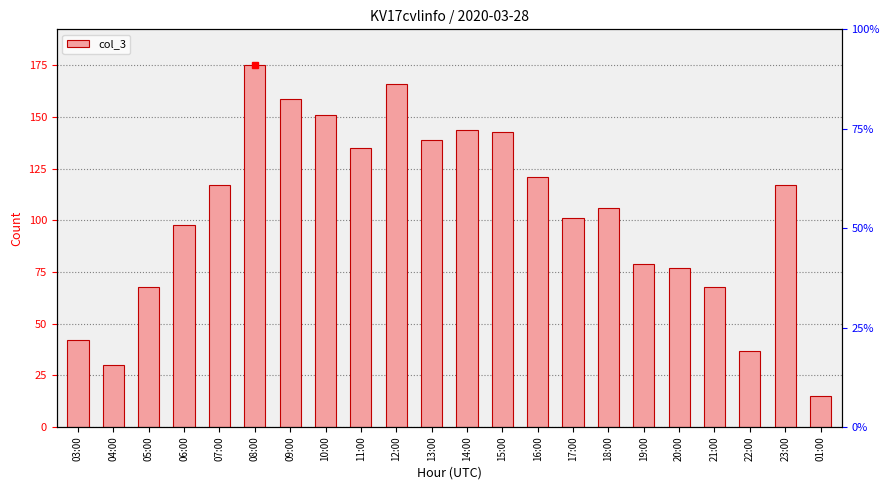

The value at 05:00 is 68. True or false?

True